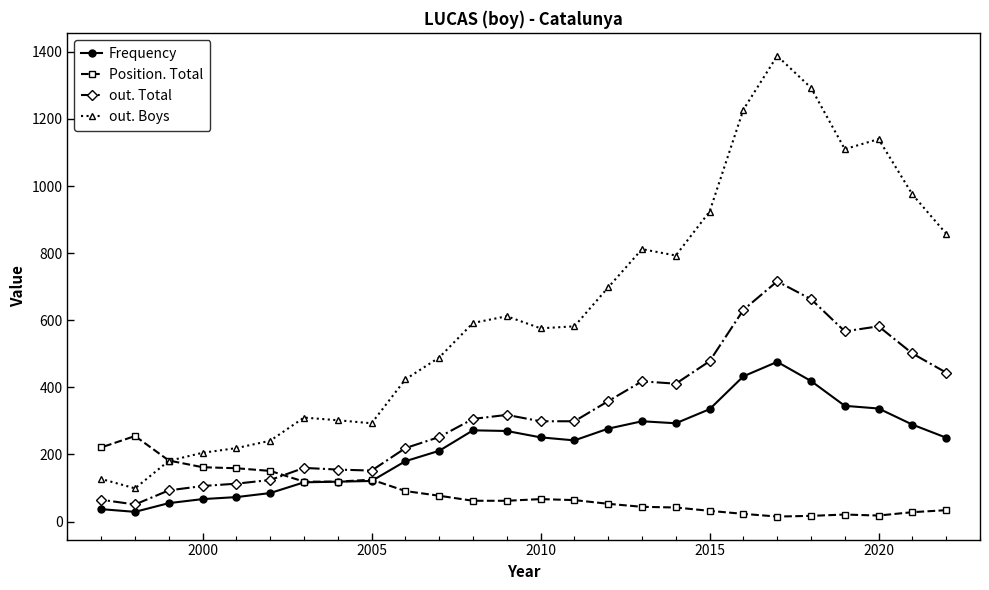

Rank the series by their average value, from lowest to highest.

Position. Total, Frequency, out. Total, out. Boys